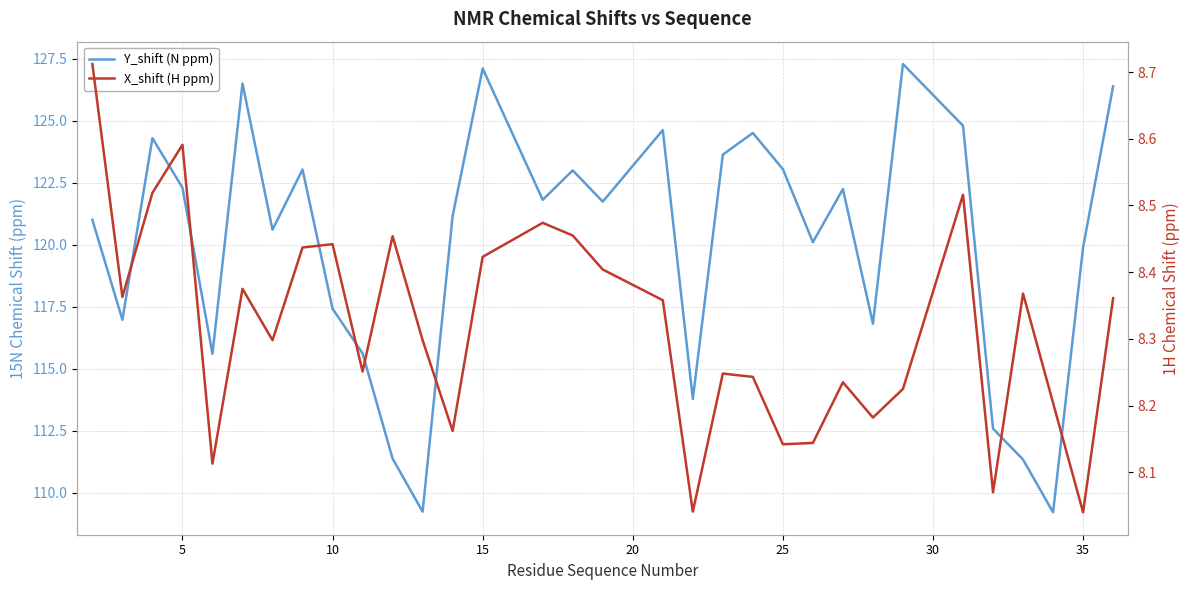

How many distinct data groups are displayed?

2